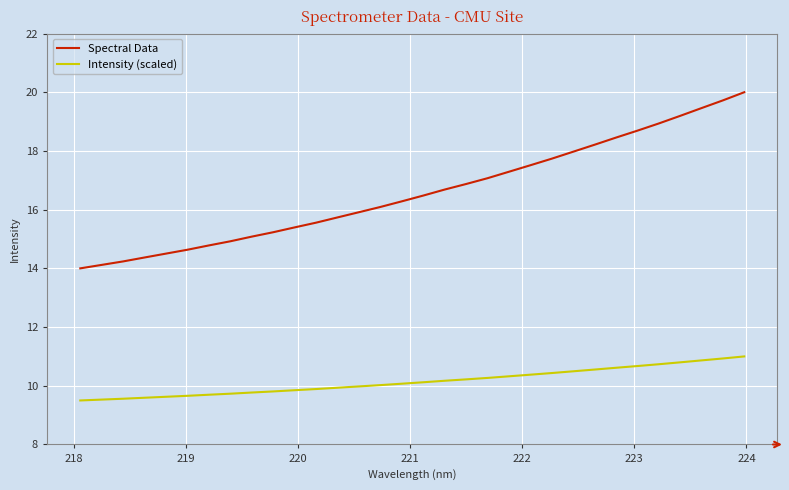

True or false: Spectral Data and Intensity (scaled) intersect in this chart.

False